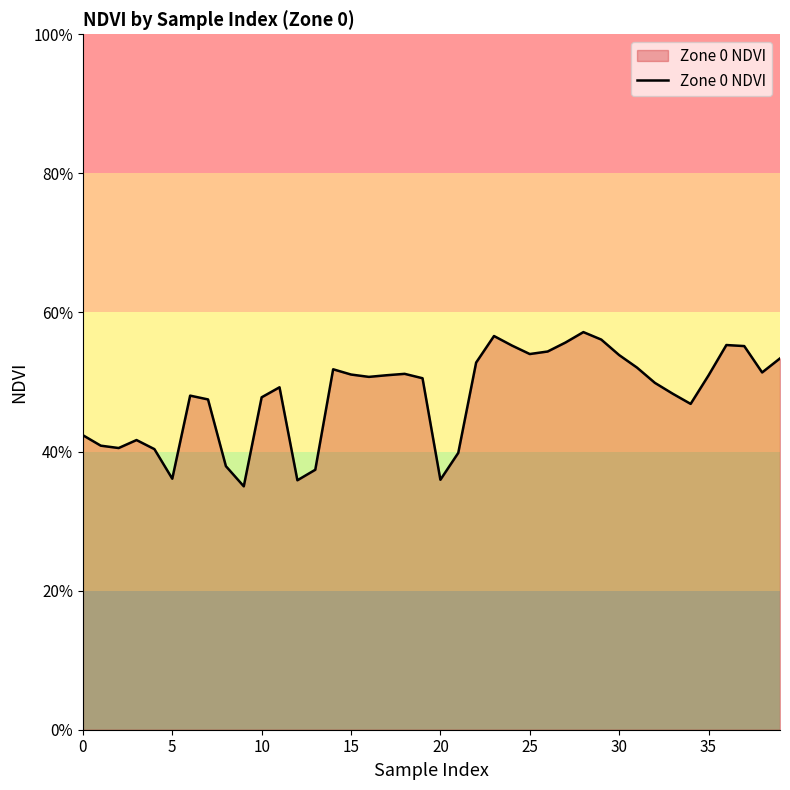

What is the sum of all values?

19.2